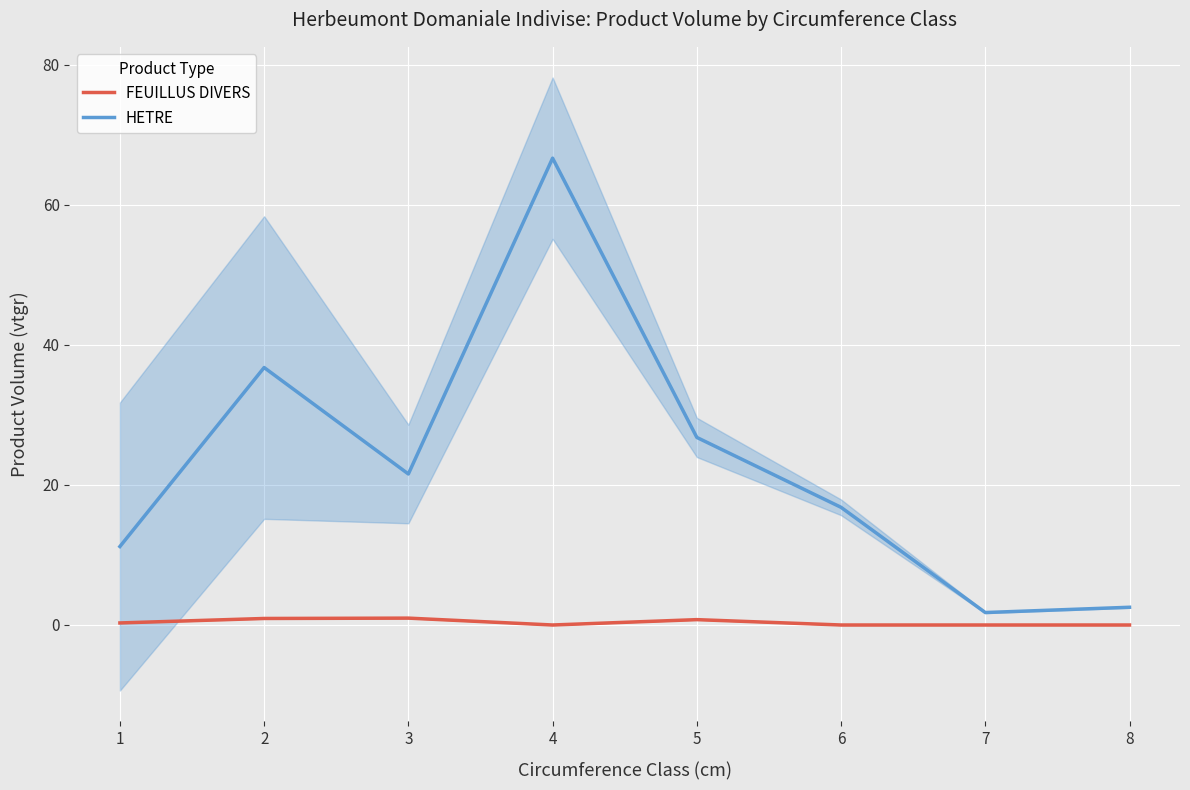

Reading left to right, what are all the values shown in this chart?

FEUILLUS DIVERS: 1=0.3	2=0.9	3=1.0	4=0.0	5=0.8	6=0.0	7=0.0	8=0.0
HETRE: 1=11.2	2=36.8	3=21.6	4=66.6	5=26.8	6=16.8	7=1.8	8=2.5